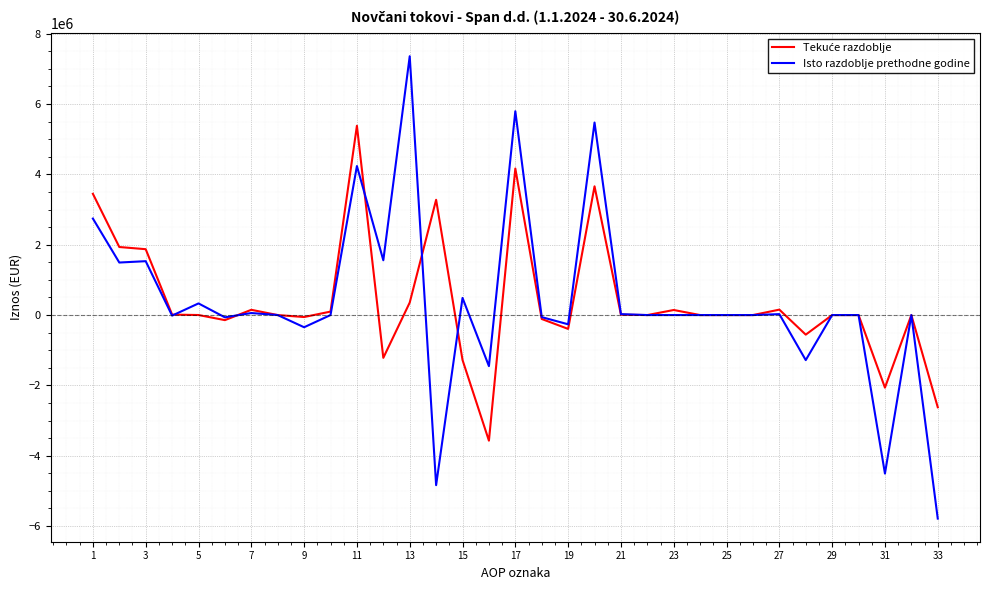

What is the maximum value for Isto razdoblje prethodne godine?

7360445